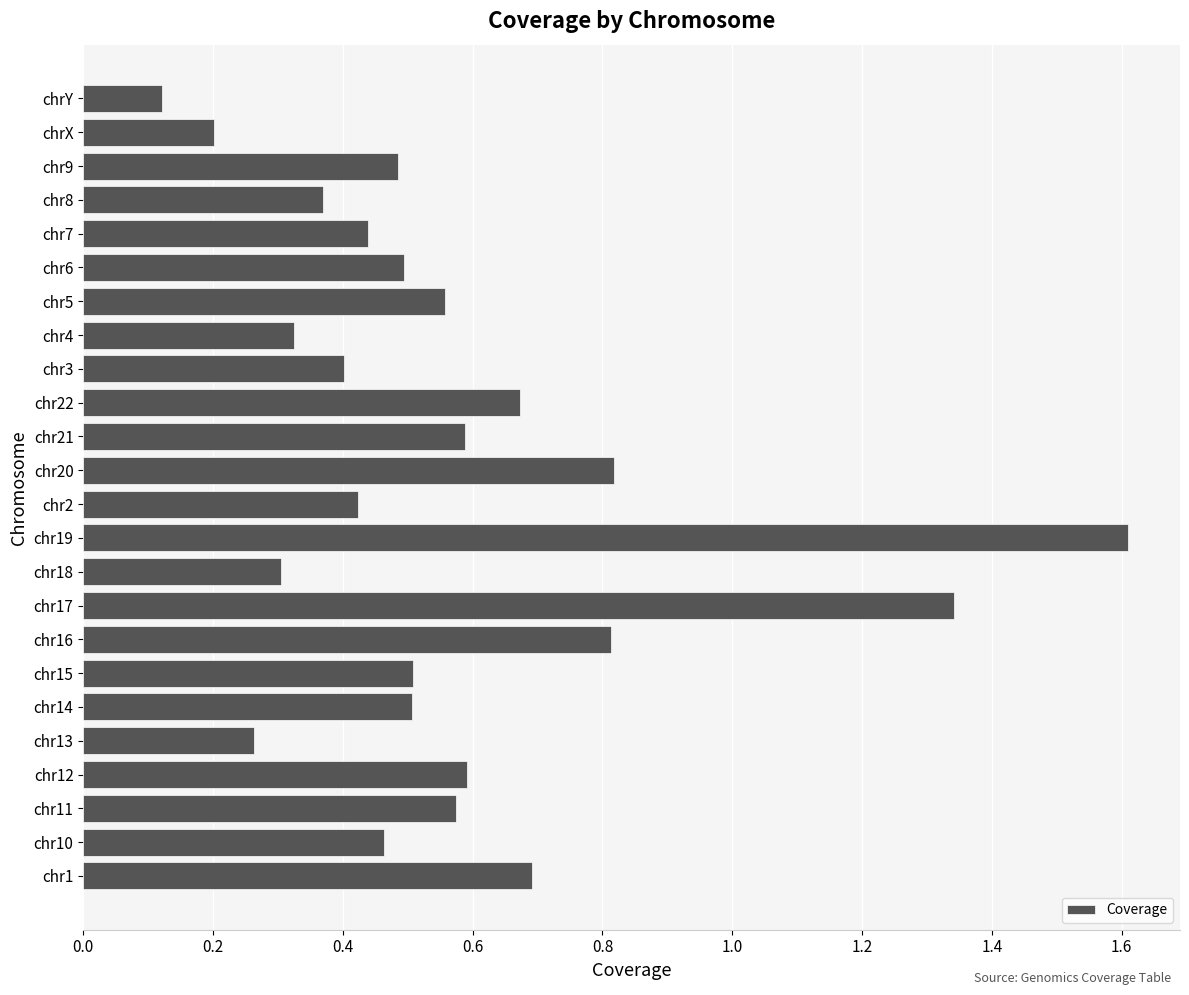

The chart shows a value of 0.3 at chr18. True or false?

True